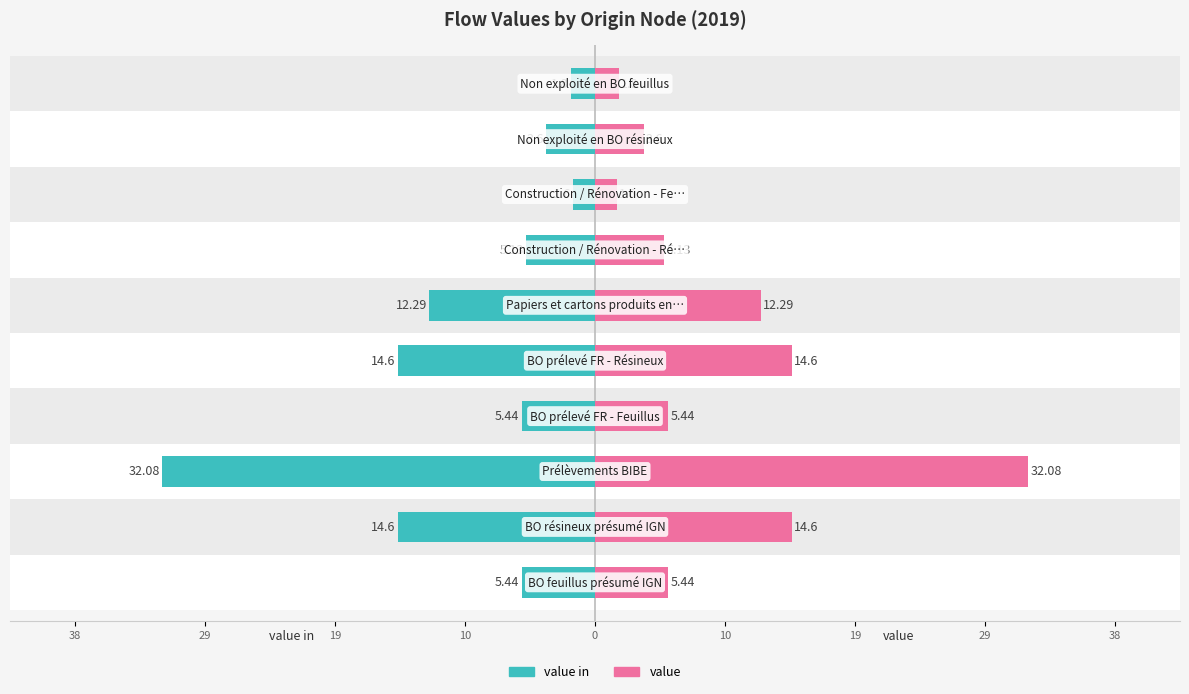

List the series in order of their peak value, lowest first.

value in, value